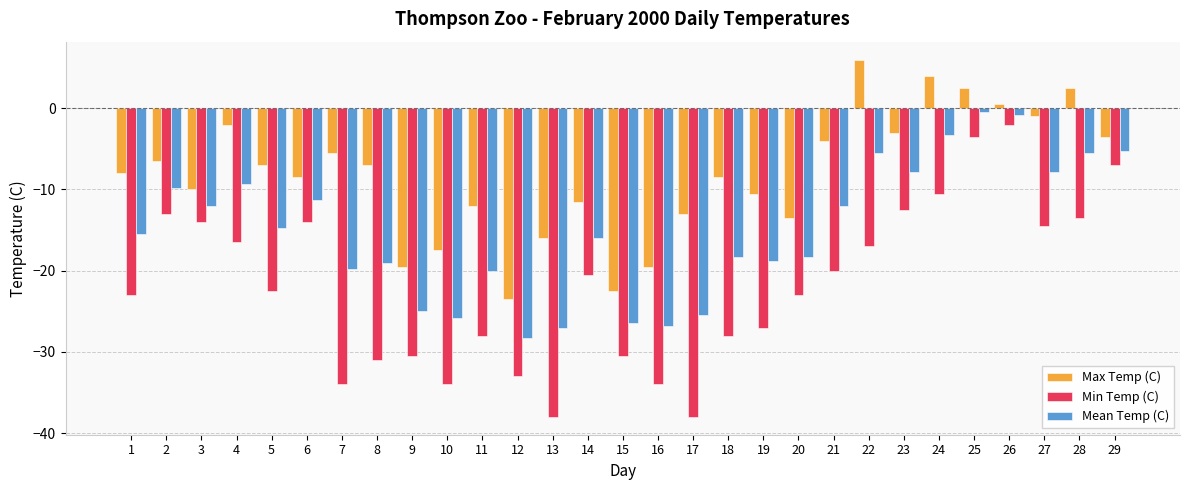

Are the bars horizontal?

No